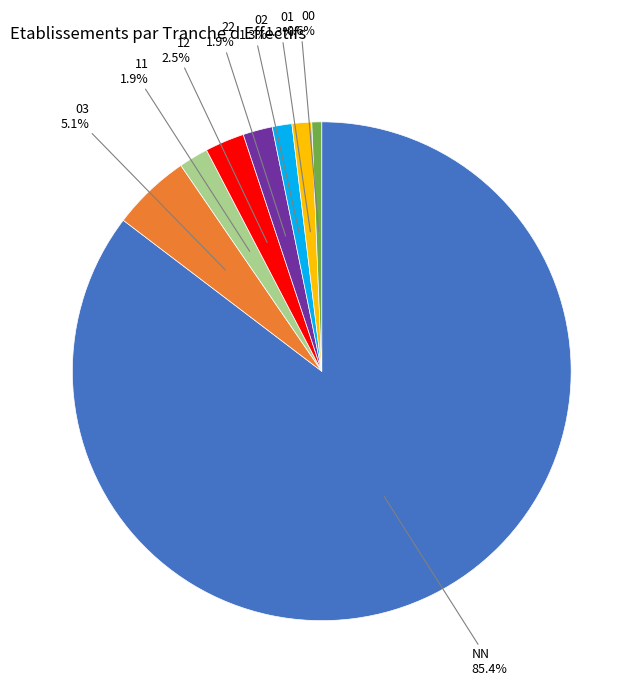

To the nearest percent, what is the average slice percentage?

12%